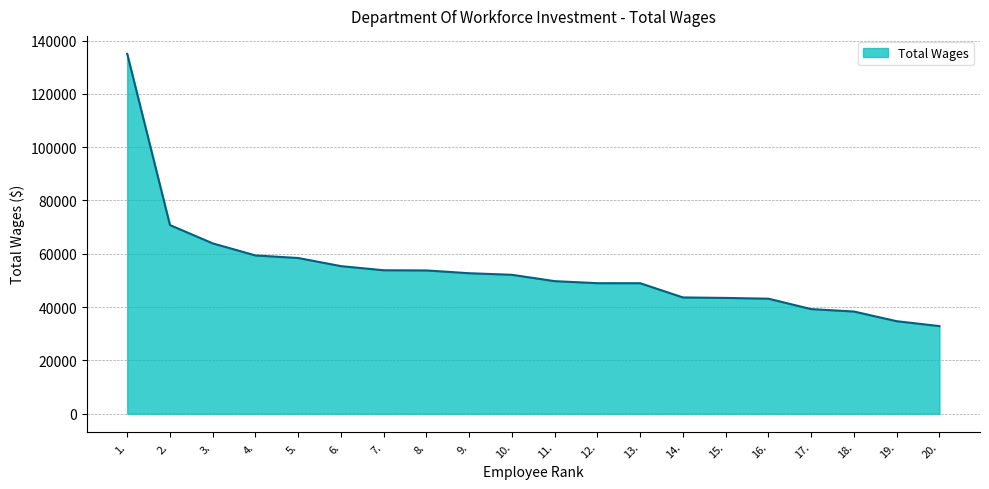

Between 6. and 12., which is larger?

6.